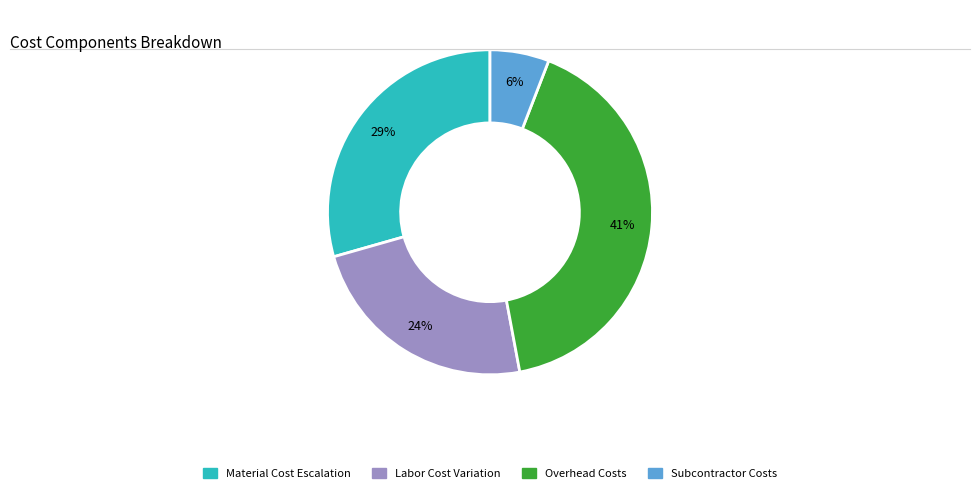

Is there any slice that represents more than half of the pie?

No